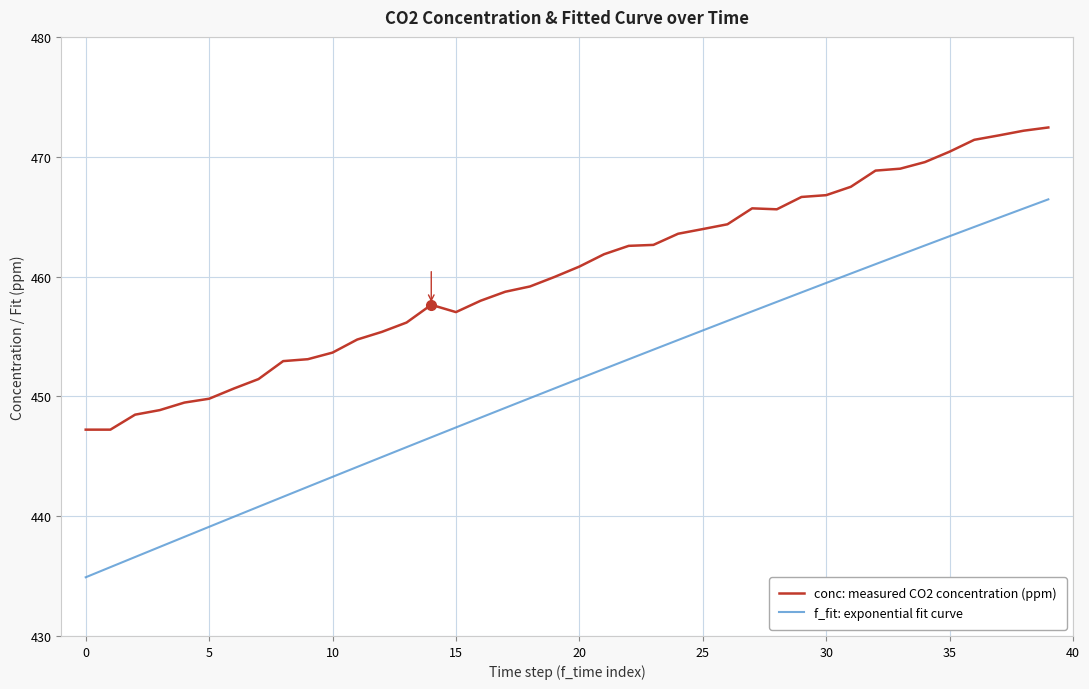

Count the number of data series in this chart.

2